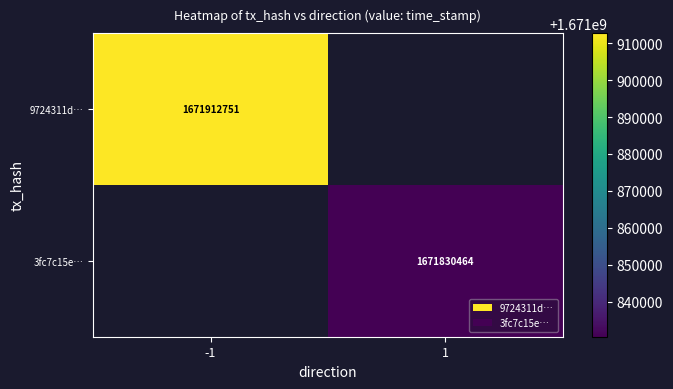

Is it true that 9724311d… equals 591187895 at -1?

False